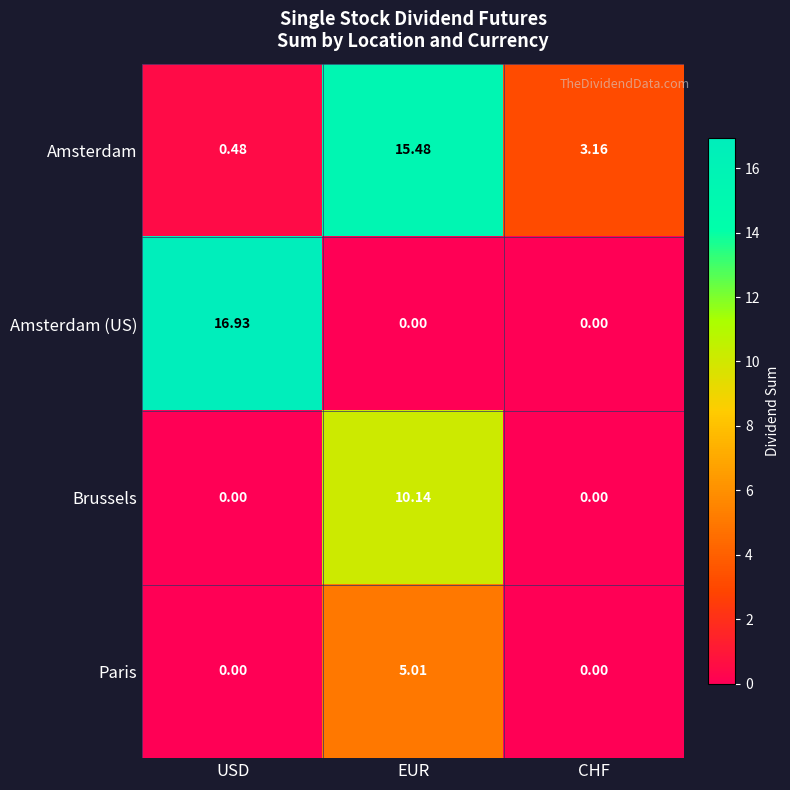

Which series has the largest total across all categories?

Amsterdam